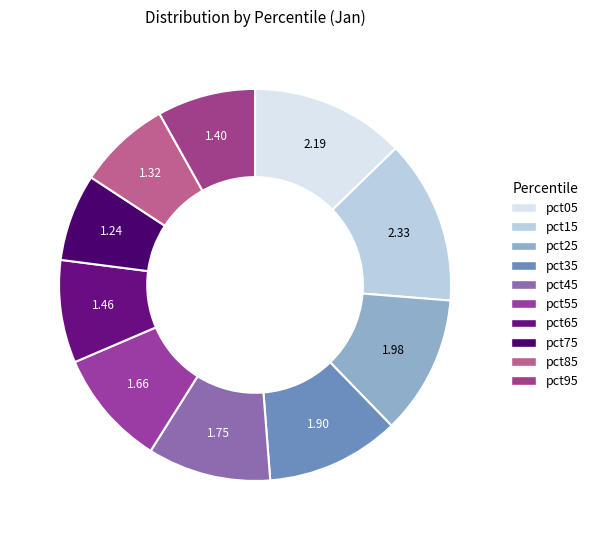

Count the number of slices in the pie.

10